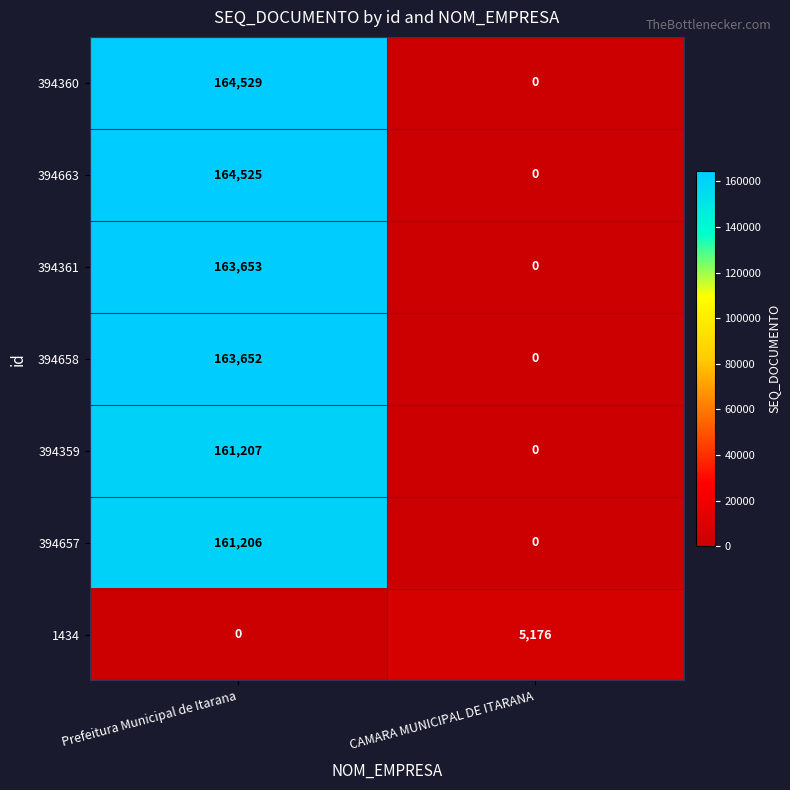

What is the difference between the 394658 values at Prefeitura Municipal de Itarana and CAMARA MUNICIPAL DE ITARANA?

163652